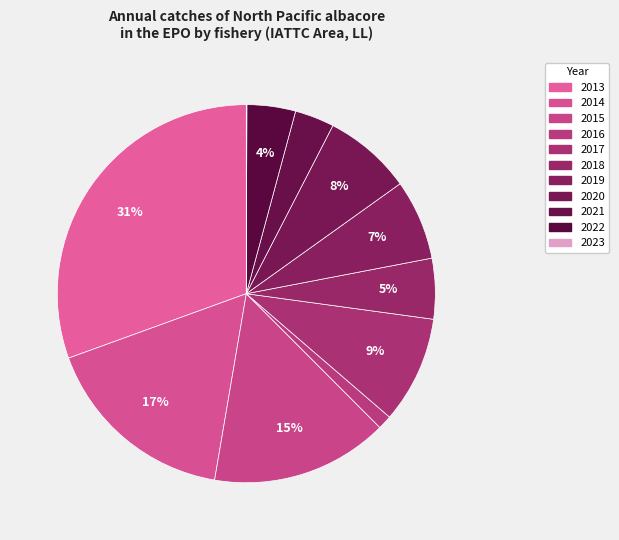

Which category has the smallest portion of the pie?

2023